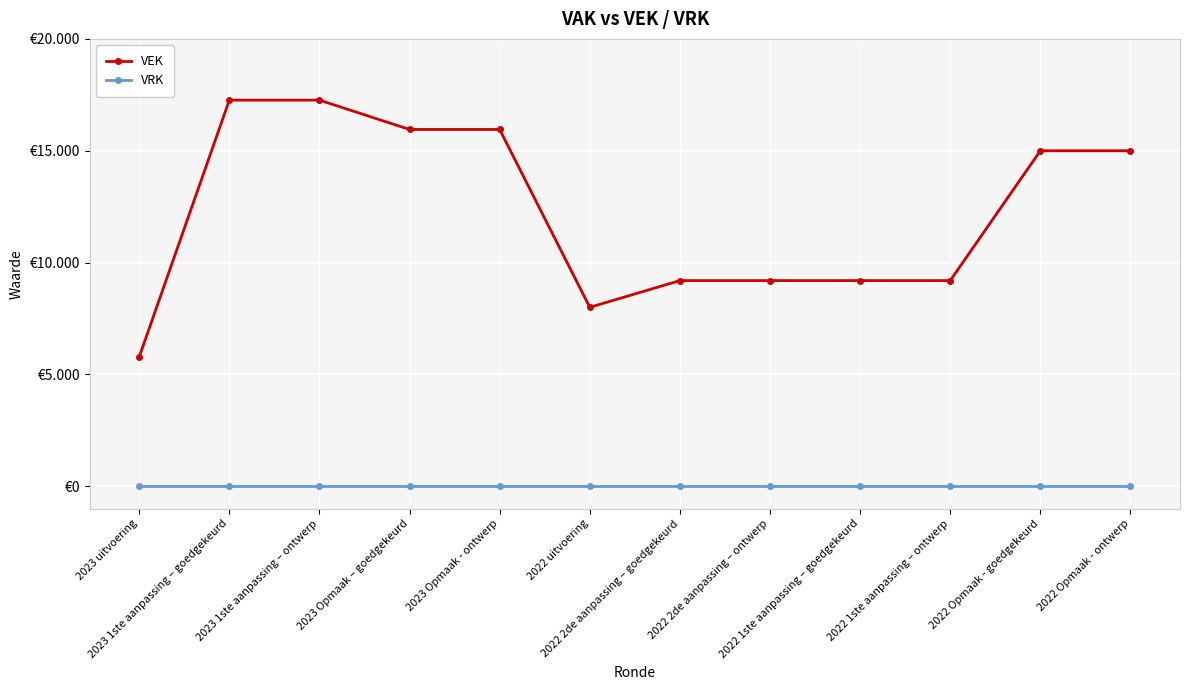

True or false: VEK and VRK intersect in this chart.

False